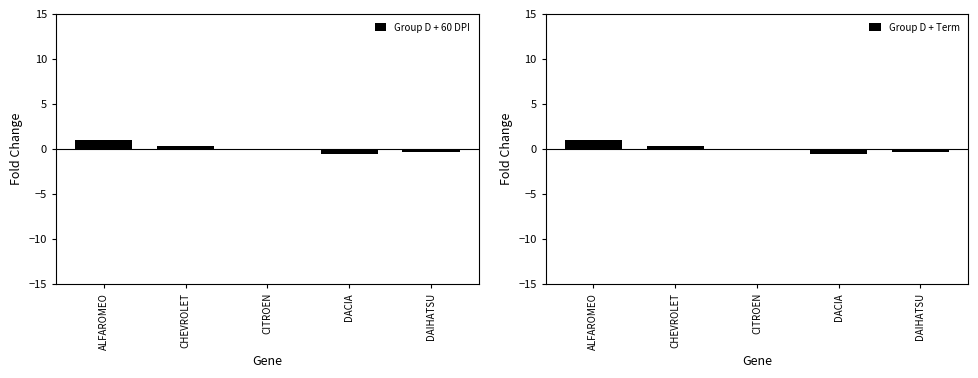

At which label is Group D + 60 DPI closest to 0?

CITROEN